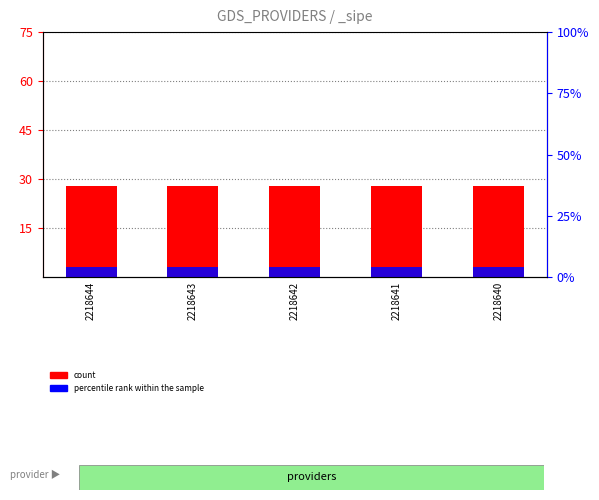

Reading right to left, what are all the values shown in this chart?

count: 2218640=28	2218641=28	2218642=28	2218643=28	2218644=28
percentile rank within the sample: 2218640=3	2218641=3	2218642=3	2218643=3	2218644=3